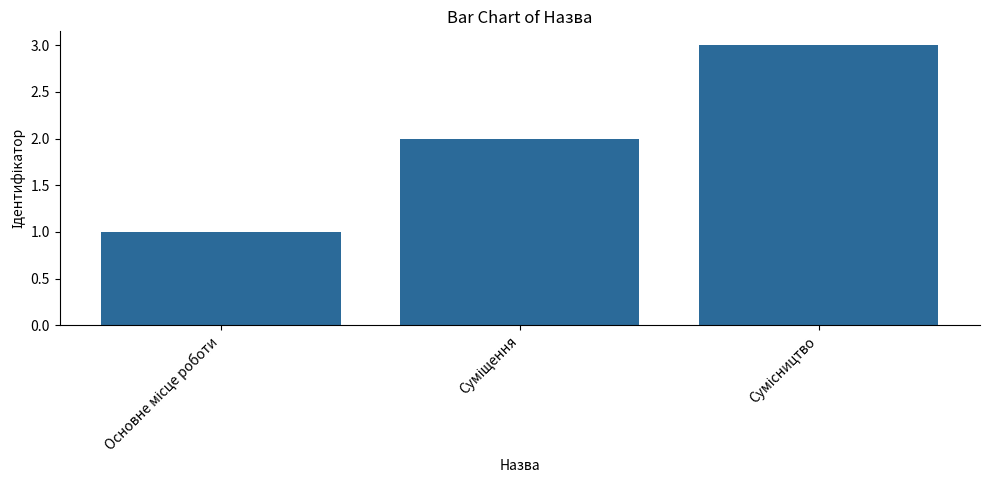

What is the maximum value shown in the chart?

3